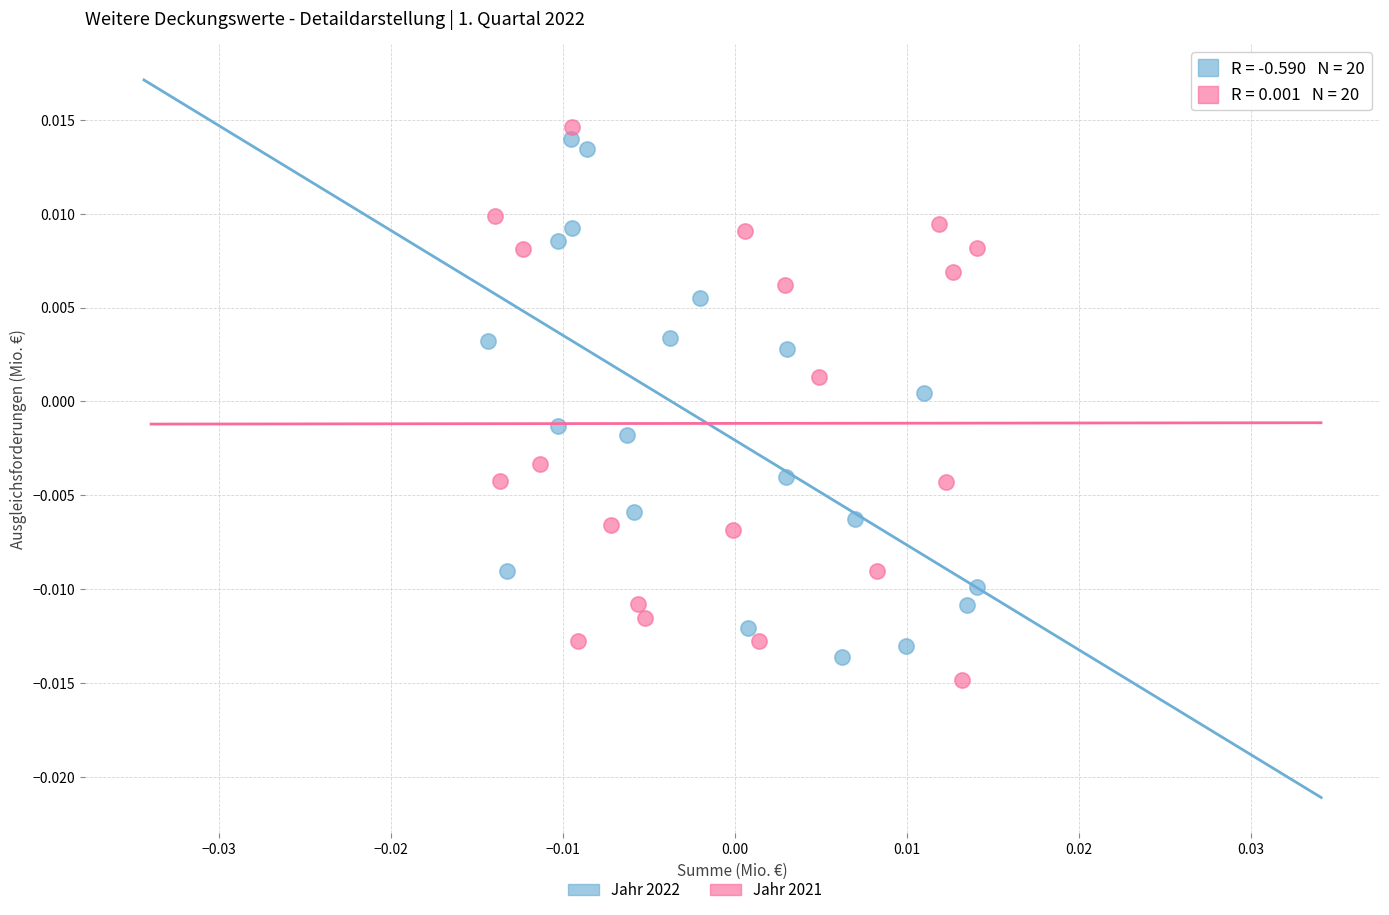

Which series has the widest spread of Y values?

Jahr 2021